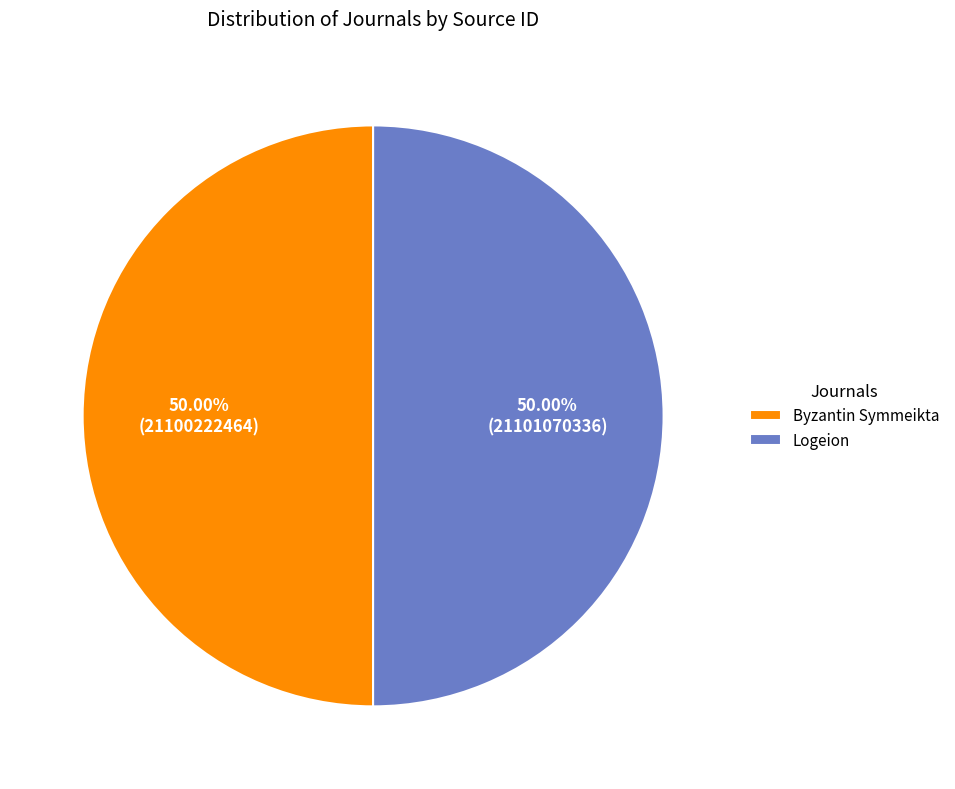

True or false: Byzantin Symmeikta accounts for 50% of the total.

True